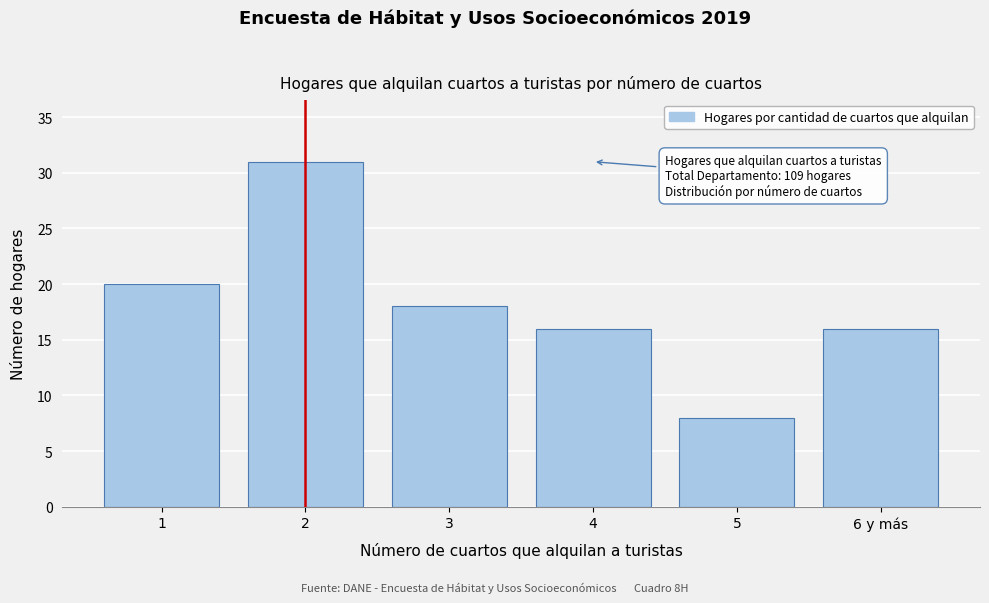

Reading left to right, extract all data points from this chart.

20	31	18	16	8	16